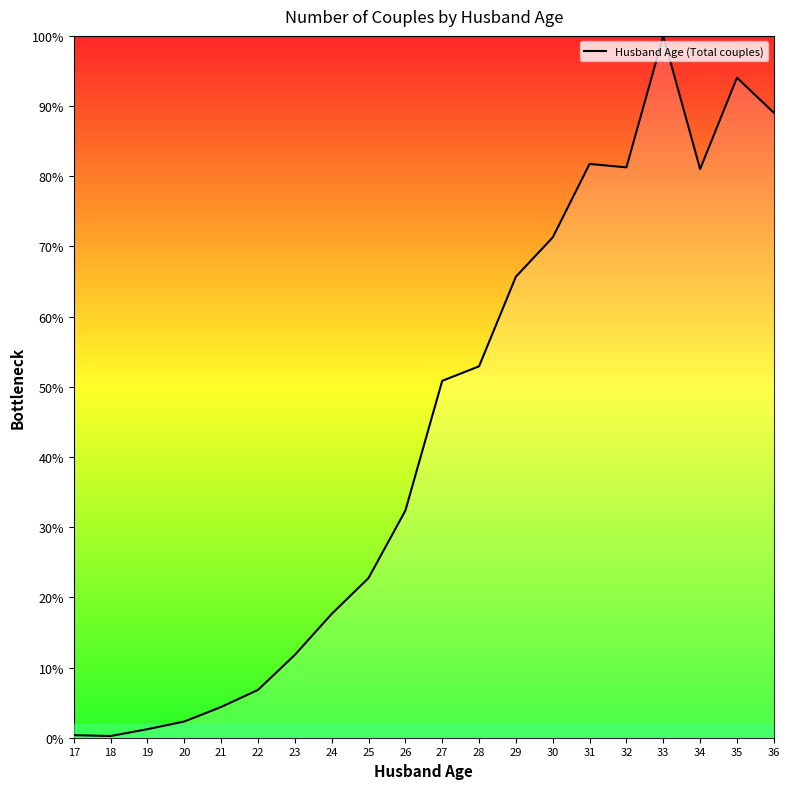

At which label is the value closest to 50?

27